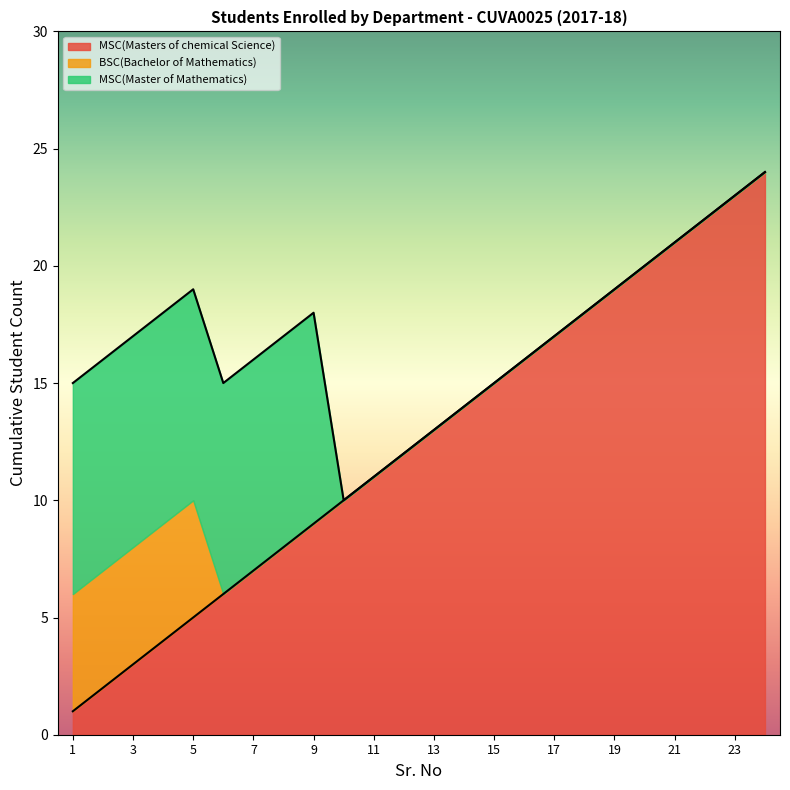

The MSC(Masters of chemical Science) series shows 9 at 9. True or false?

True